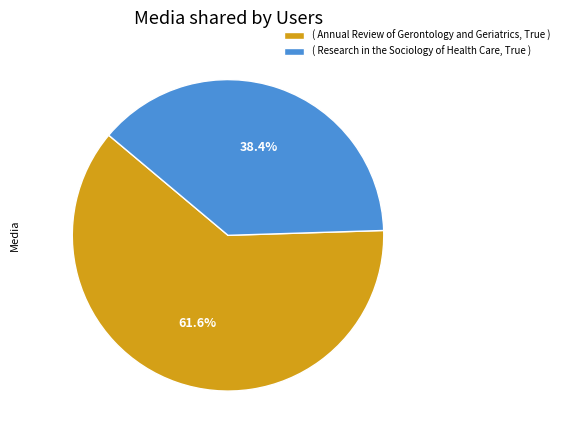

Which slice is the largest?

( Annual Review of Gerontology and Geriatrics, True )